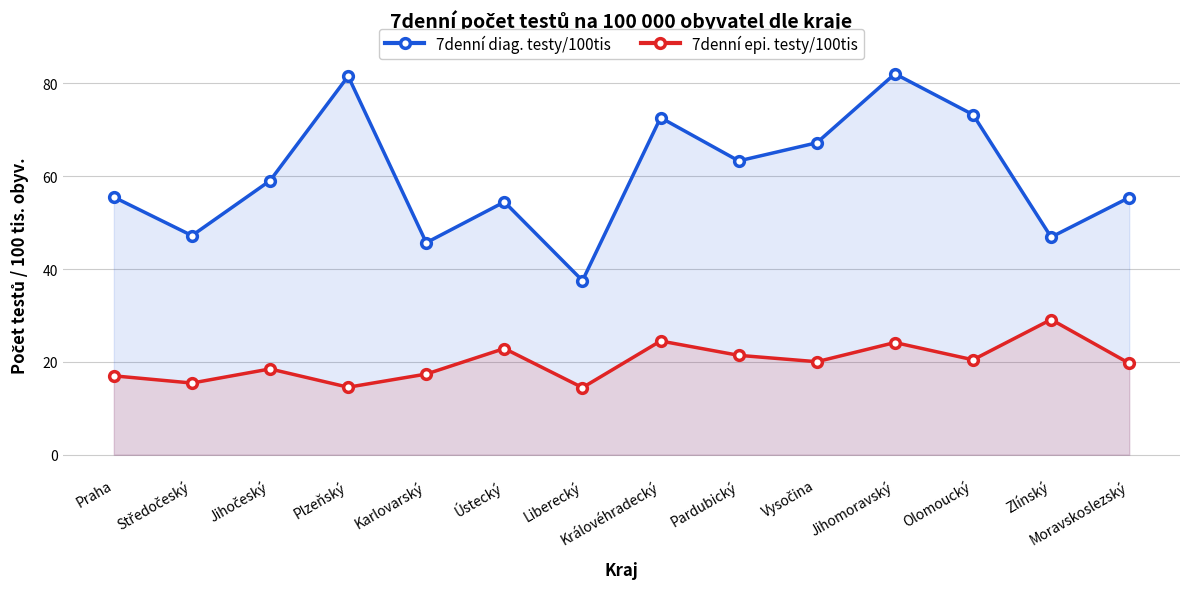

True or false: 7denní diag. testy/100tis has a value of 55.5 at Praha.

True